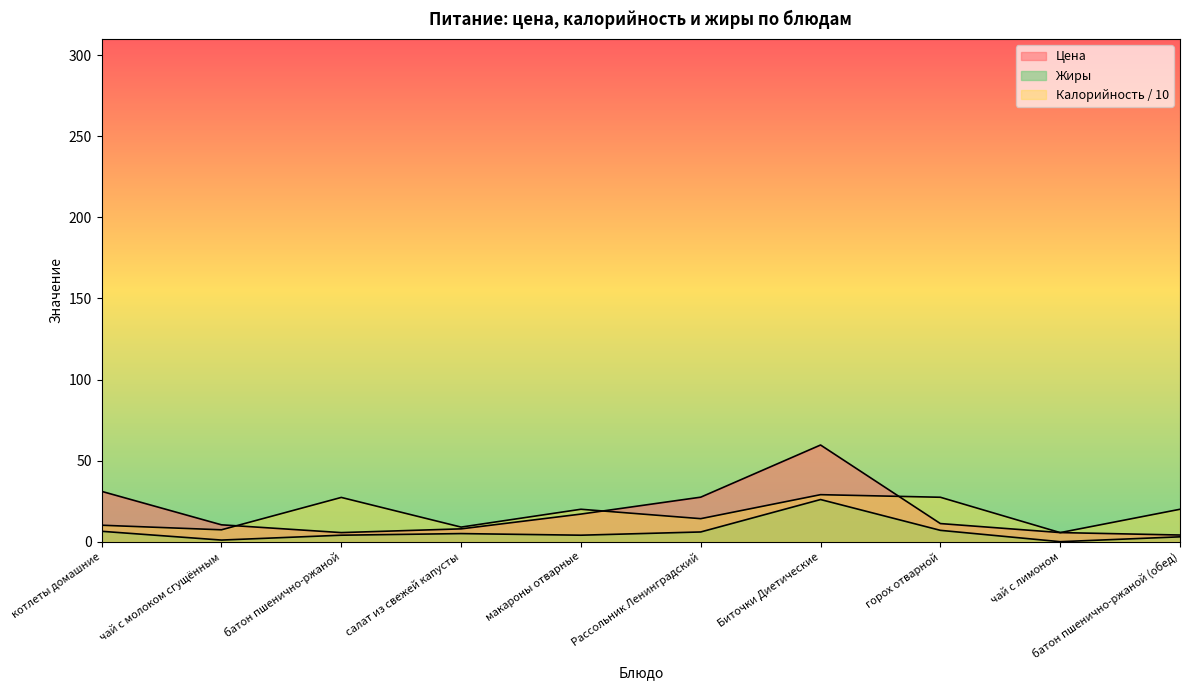

What is the spread (max minus min) of values at горох отварной?

20.4